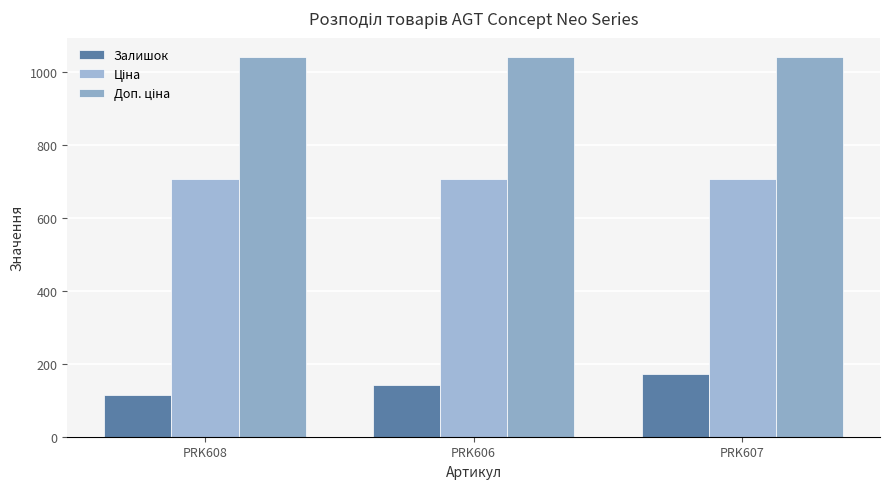

What is the greatest value displayed?

1042.0